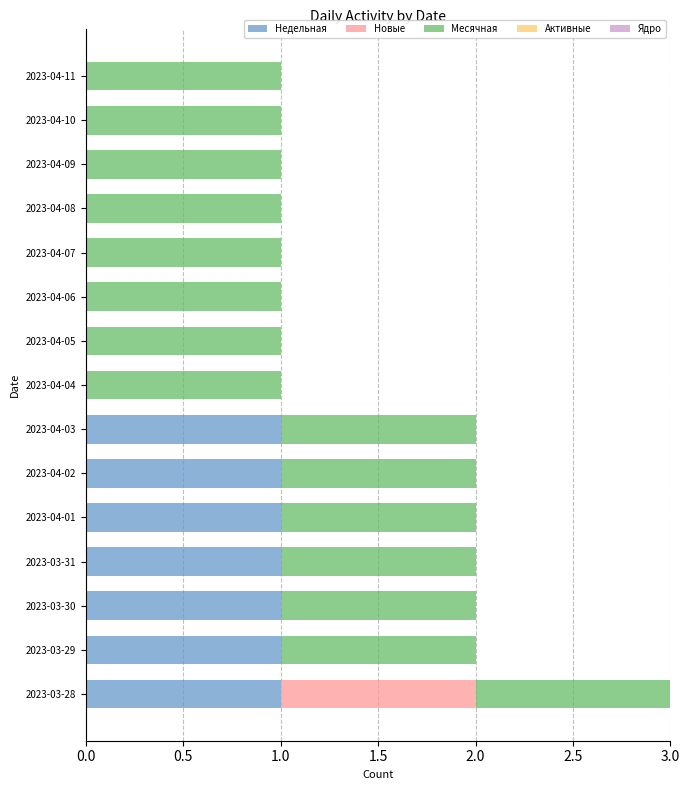

True or false: Недельная has a value of 1 at 2023-03-30.

True